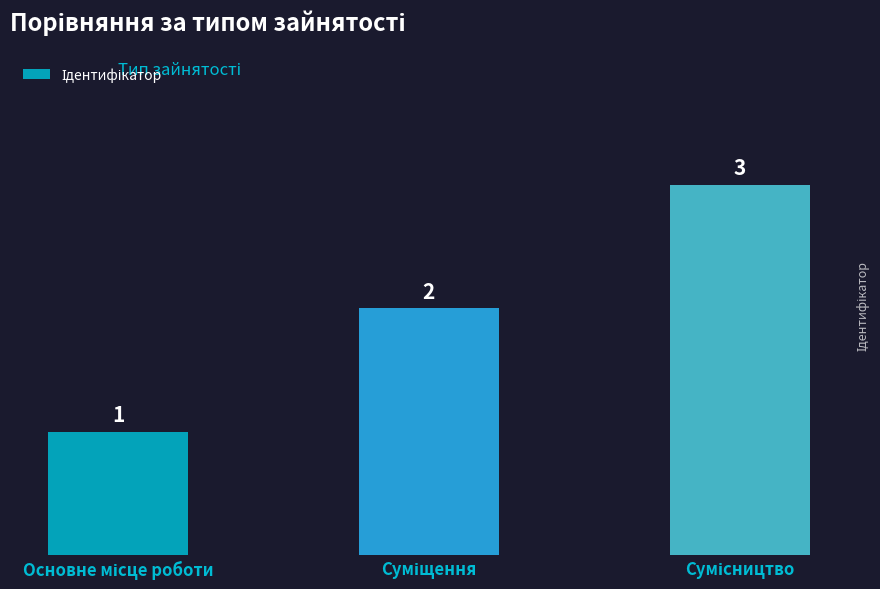

What is the greatest value displayed?

3